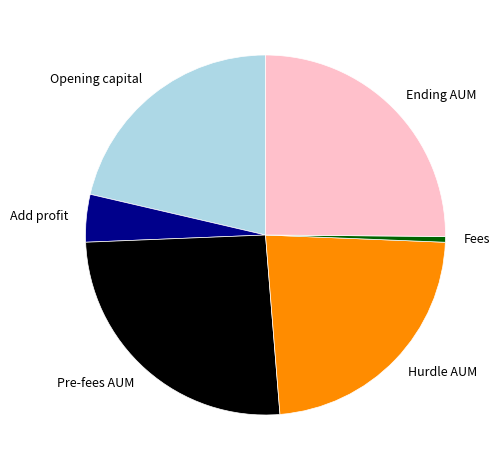

Does any single category account for the majority?

No